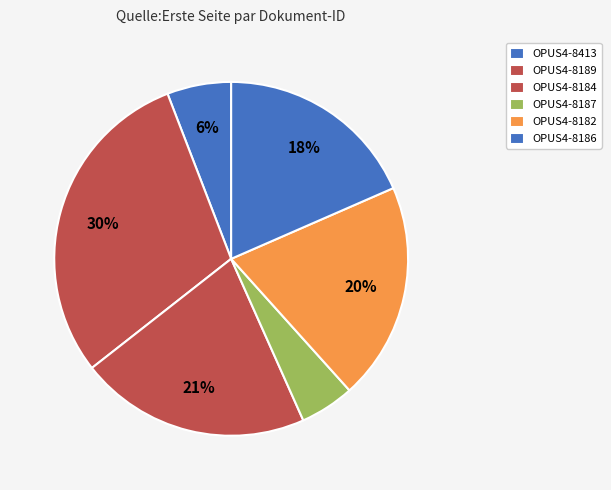

Which slice is the largest?

OPUS4-8189